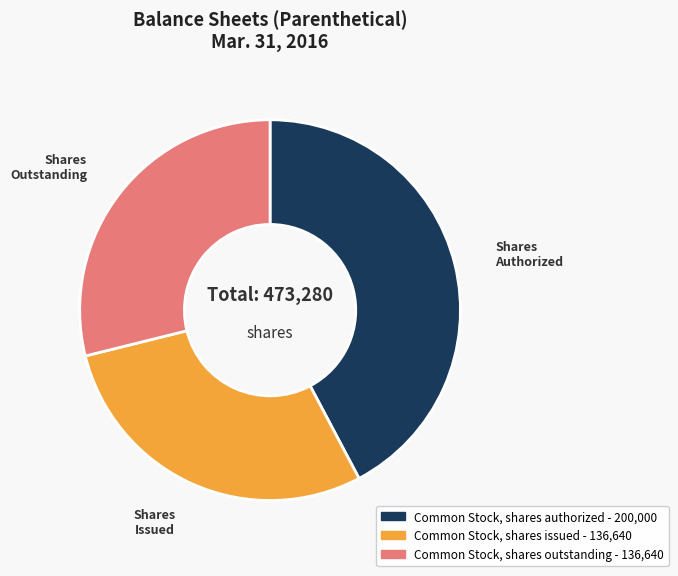

Is Common Stock, shares issued the majority of the pie?

No